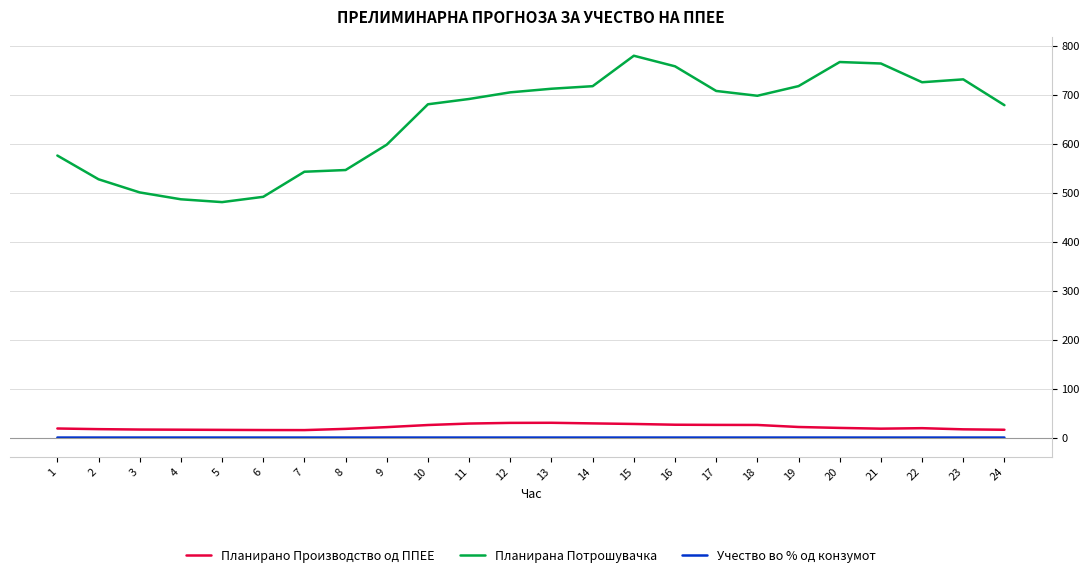

True or false: Учество во % од конзумот and Планирано Производство од ППЕЕ intersect in this chart.

False